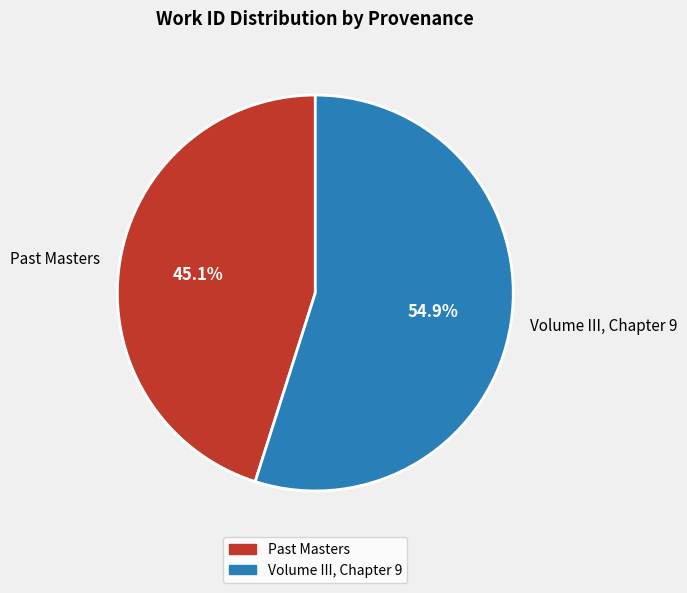

To the nearest percent, what portion does Past Masters represent?

45%